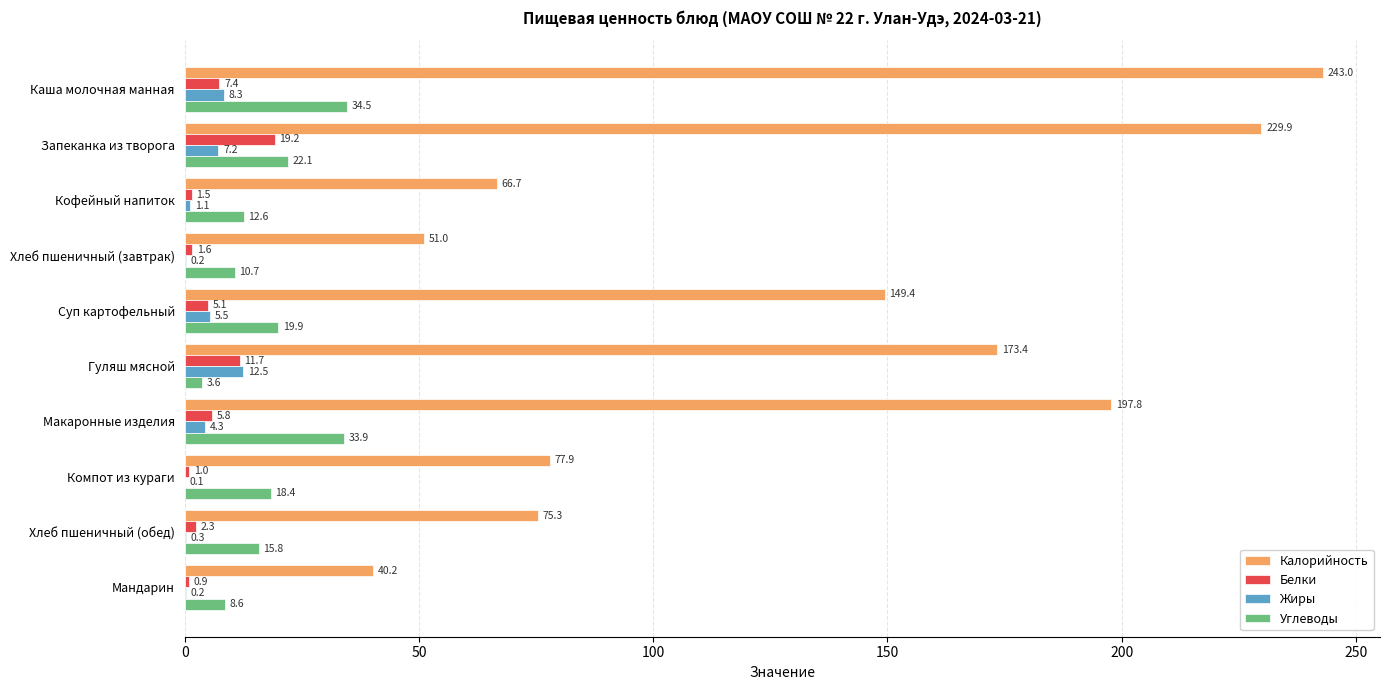

What are all the series names shown in the legend?

Калорийность, Белки, Жиры, Углеводы